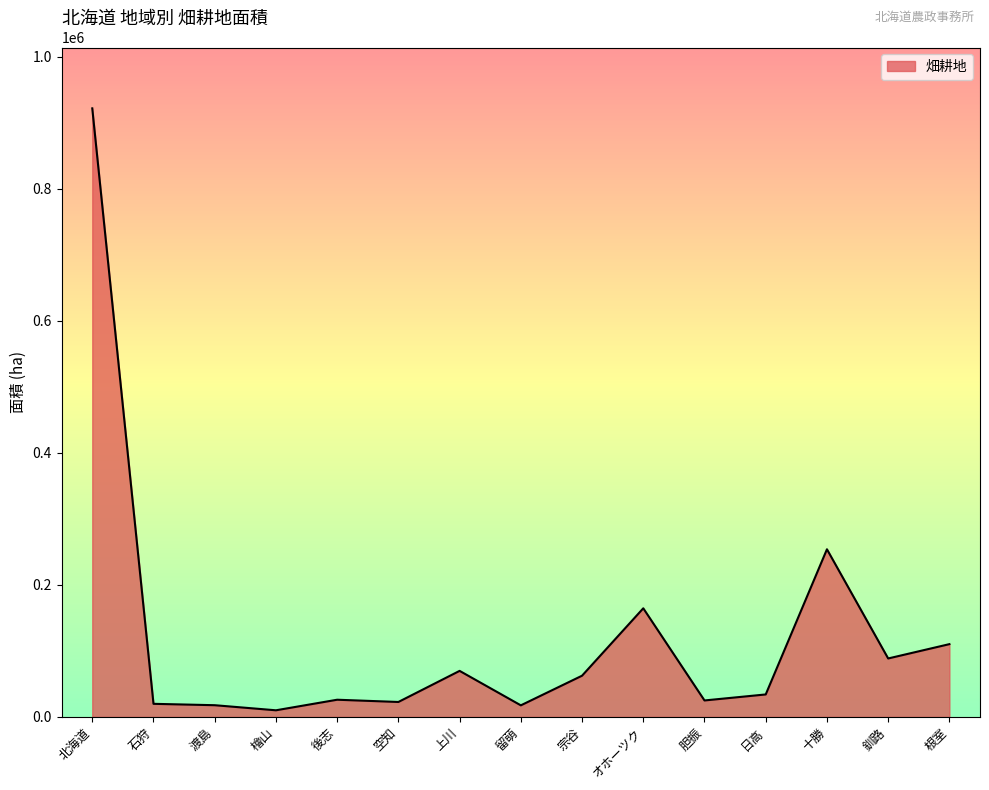

Is it true that the value at 上川 is 69700?

True